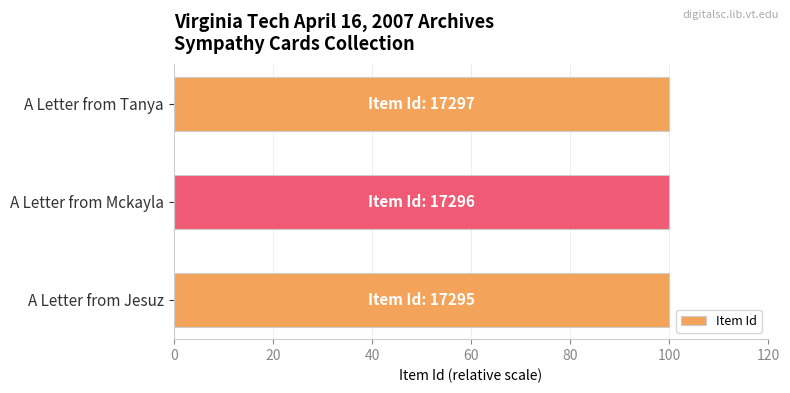

What is the sum of all values?

300.0